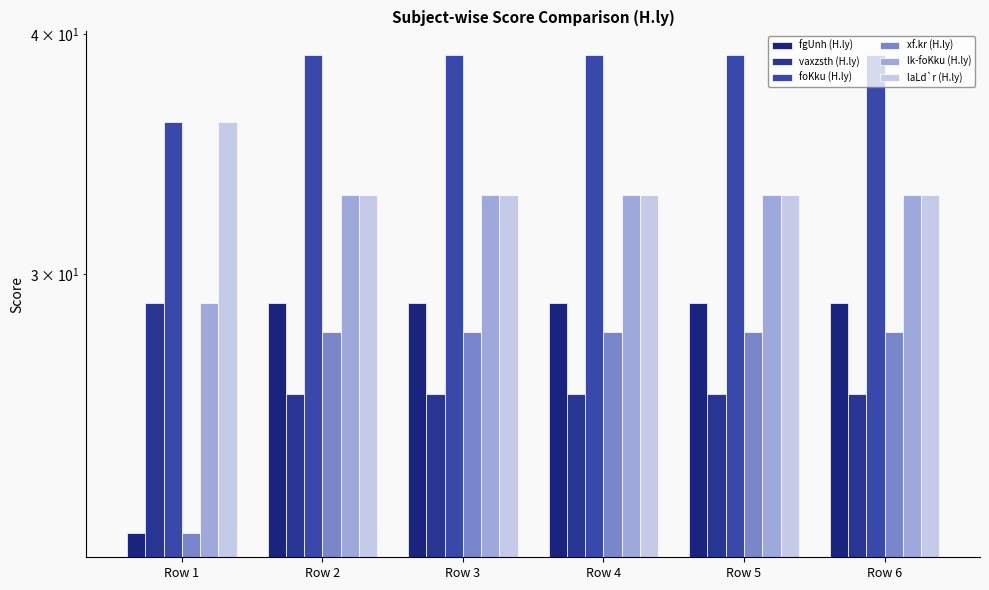

Is the value of xf.kr (H.ly) at Row 4 greater than the value of vaxzsth (H.ly) at Row 5?

Yes